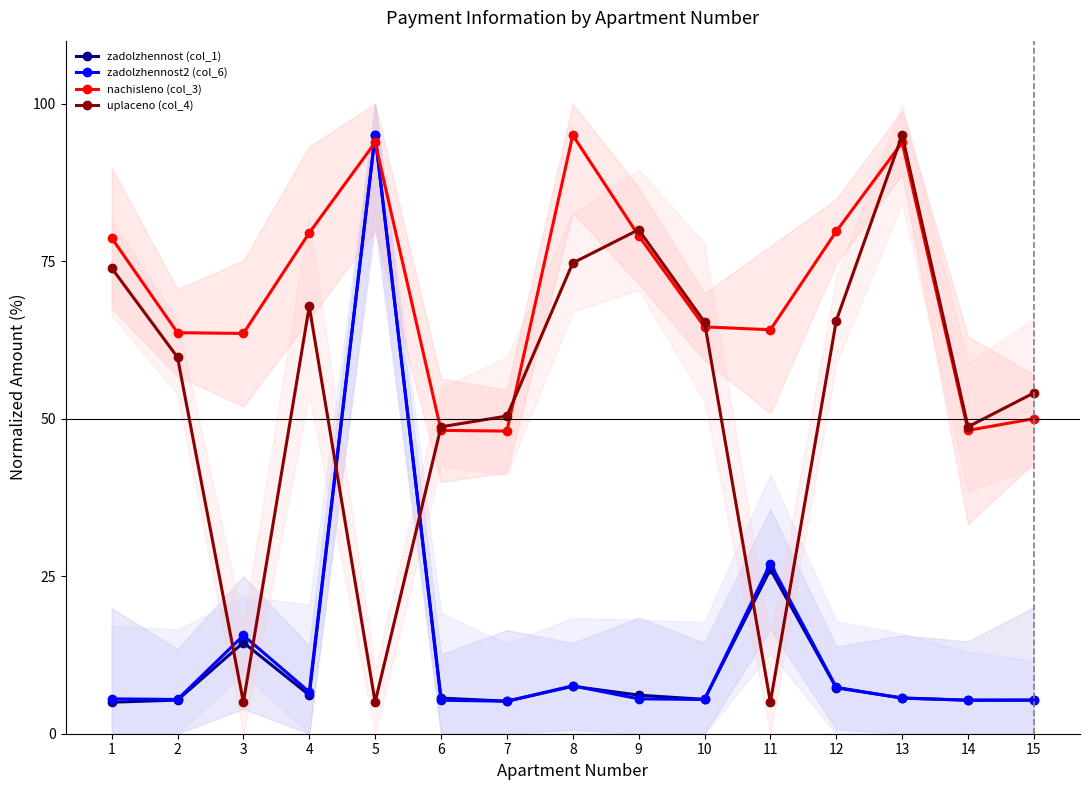

Reading right to left, extract all data points from this chart.

zadolzhennost (col_1): 15=5.3	14=5.3	13=5.7	12=7.3	11=26.1	10=5.5	9=6.1	8=7.5	7=5.2	6=5.7	5=95.0	4=6.1	3=14.5	2=5.3	1=5.0
zadolzhennost2 (col_6): 15=5.3	14=5.3	13=5.6	12=7.4	11=27.0	10=5.4	9=5.5	8=7.6	7=5.2	6=5.3	5=95.0	4=6.6	3=15.6	2=5.4	1=5.5
nachisleno (col_3): 15=50.0	14=48.1	13=93.8	12=79.7	11=64.1	10=64.6	9=79.0	8=95.0	7=48.0	6=48.1	5=93.8	4=79.5	3=63.5	2=63.7	1=78.7
uplaceno (col_4): 15=54.1	14=48.7	13=95.0	12=65.6	11=5.0	10=65.4	9=80.0	8=74.7	7=50.4	6=48.7	5=5.0	4=67.8	3=5.0	2=59.7	1=73.9